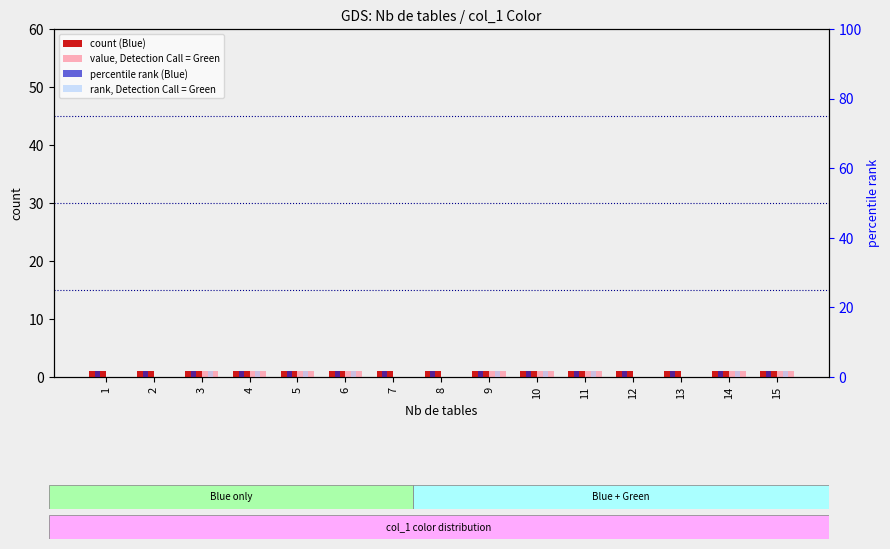

At which category is the sum across all series the highest?

3